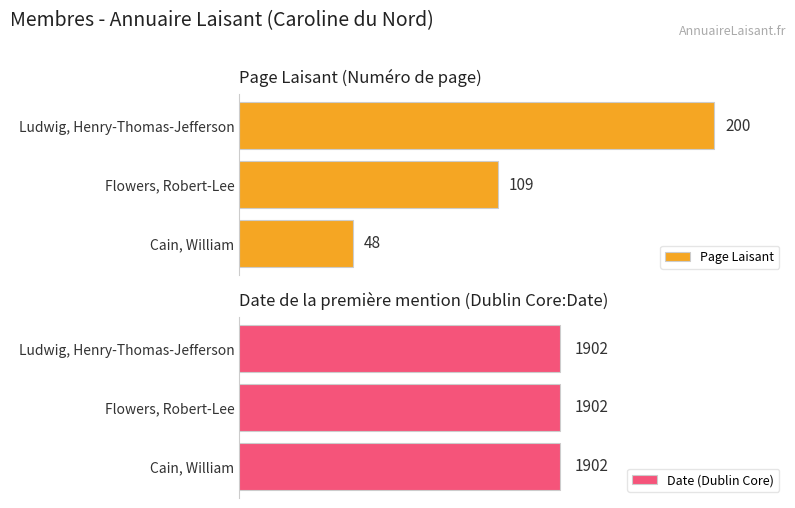

What is the lowest value of the Page Laisant series?

48.0